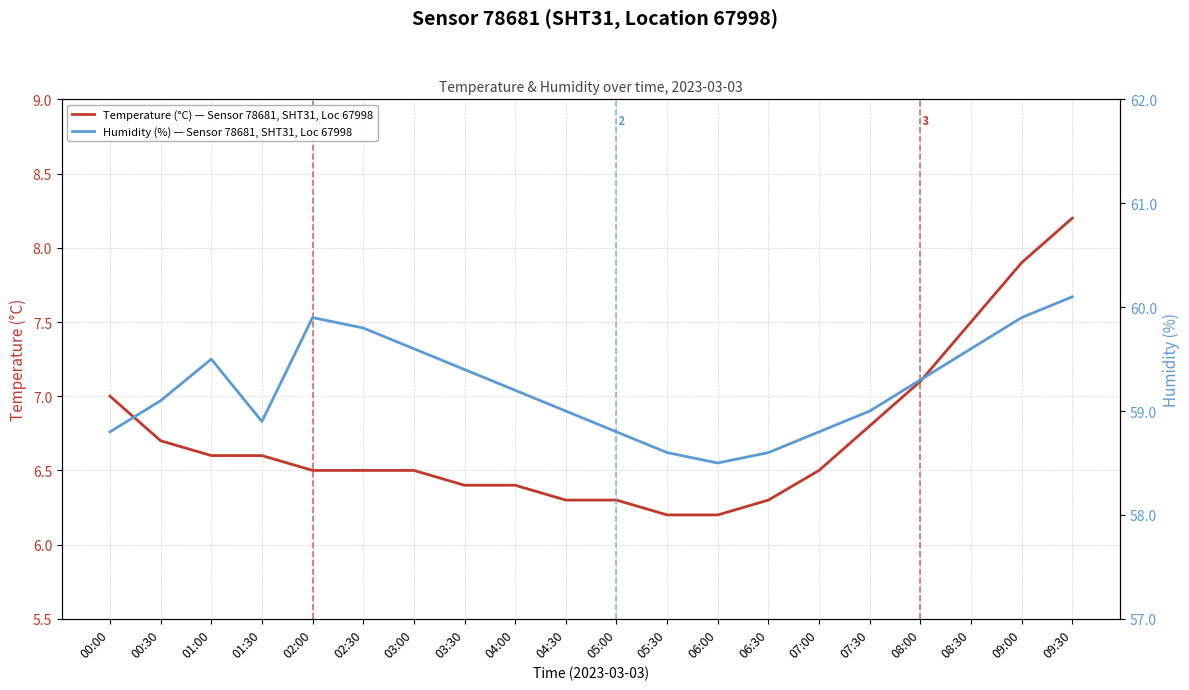

How many interior local peaks does the Humidity (%) — Sensor 78681, SHT31, Loc 67998 series have?

2